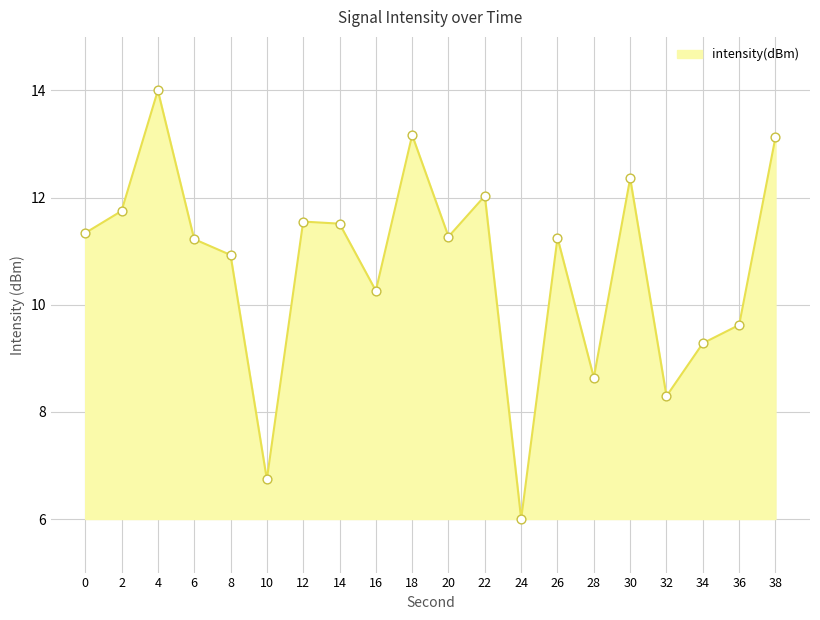

What is the change in value from 14 to 38?

+1.6